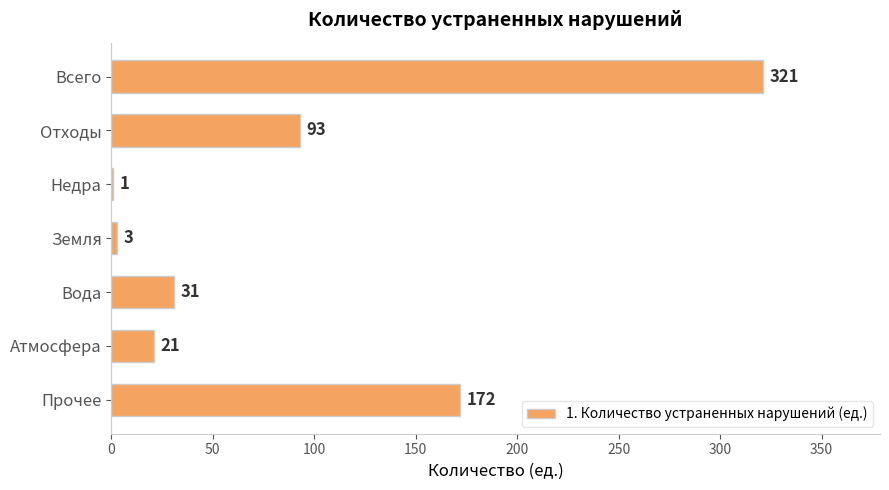

What is the change in value from Всего to Отходы?

-228